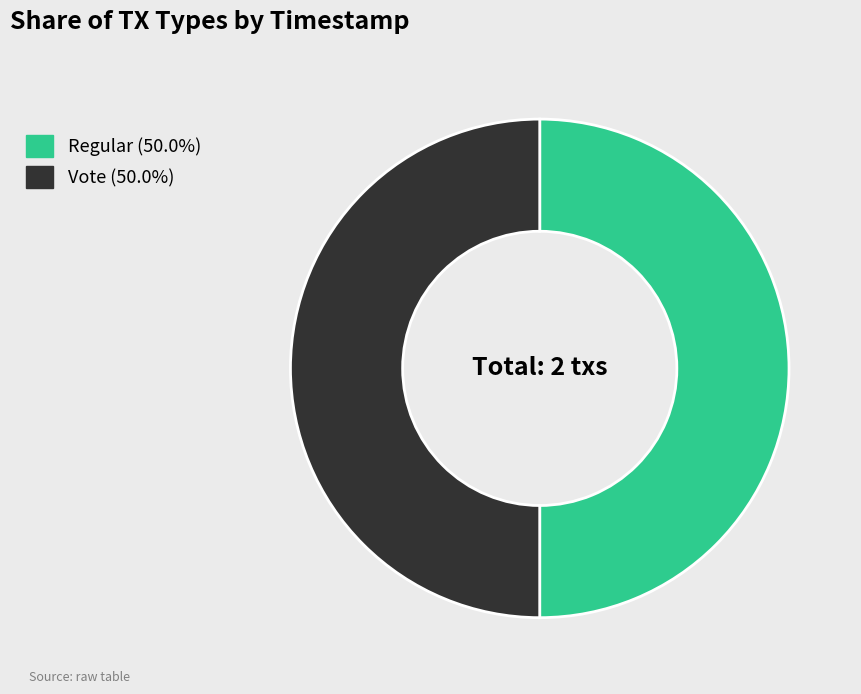

What is the ratio of the value at Regular (50.0%) to the value at Vote (50.0%)?

1.0